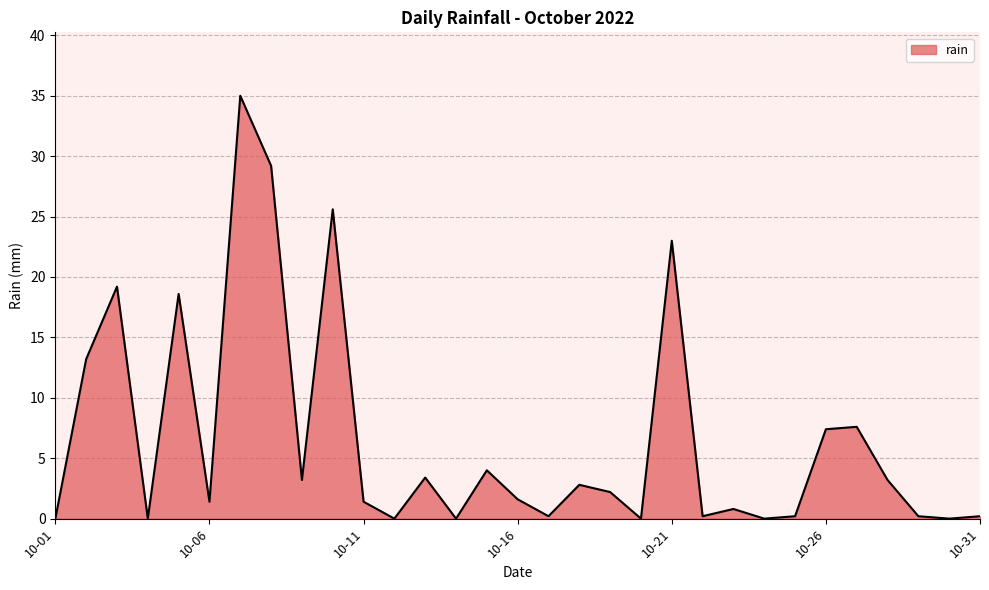

What is the greatest value displayed?

35.0